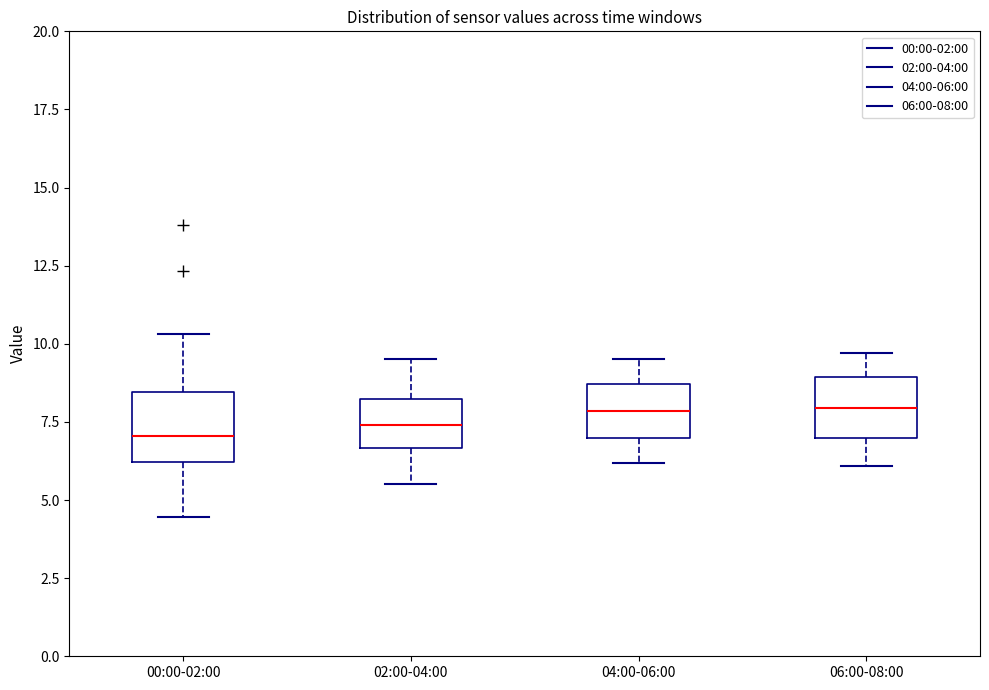

Reading left to right, read every box against the y-axis: the position of its median line, the range the box covers, and the ends of its whiskers. The values are not printed on the chart, so give them approximately, as read against the axis.

00:00-02:00: median 7.0, box 6.0 to 8.5, whiskers 4.5 to 10.5
02:00-04:00: median 7.5, box 6.5 to 8.0, whiskers 5.5 to 9.5
04:00-06:00: median 8.0, box 7.0 to 8.5, whiskers 6.0 to 9.5
06:00-08:00: median 8.0, box 7.0 to 9.0, whiskers 6.0 to 9.5